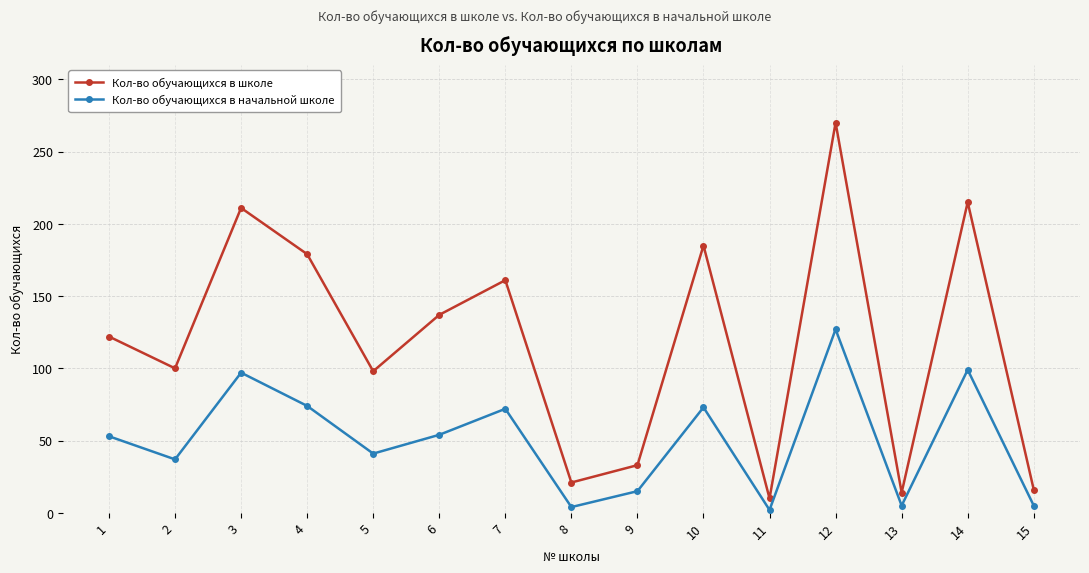

What is the difference between the second highest and minimum values in the Кол-во обучающихся в начальной школе series?

97